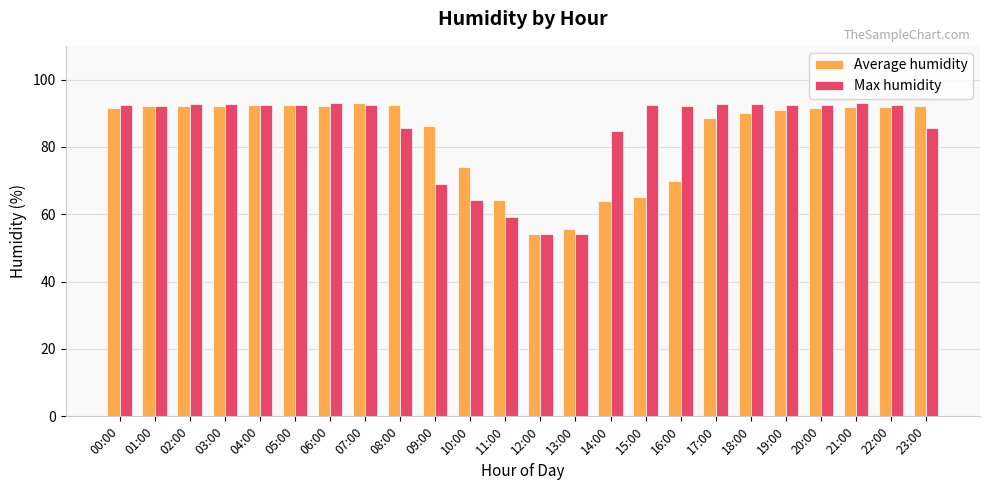

Between 14:00 and 16:00, which series saw the biggest shift?

Max humidity